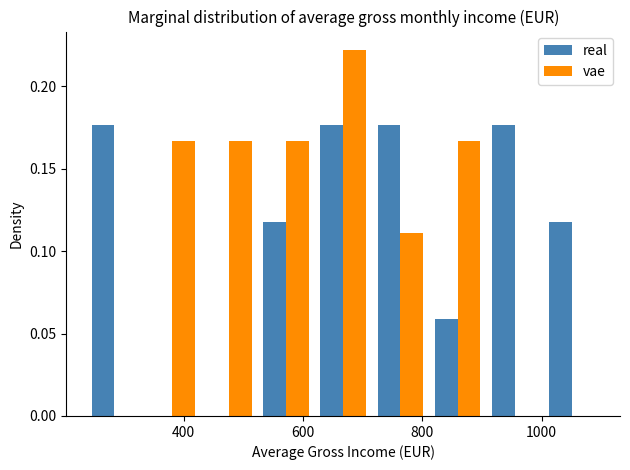

Reading left to right, transcribe this chart: for each range on the x-axis, give the height of each series' bar. Neither the bar edges nor the heights are printed on the chart, so give them approximately, as read against the axes.

240 to 340: real=0.175	vae=0
340 to 420: real=0	vae=0.165
420 to 520: real=0	vae=0.165
520 to 620: real=0.120	vae=0.165
620 to 720: real=0.175	vae=0.220
720 to 820: real=0.175	vae=0.110
820 to 900: real=0.060	vae=0.165
900 to 1000: real=0.175	vae=0
1000 to 1100: real=0.120	vae=0